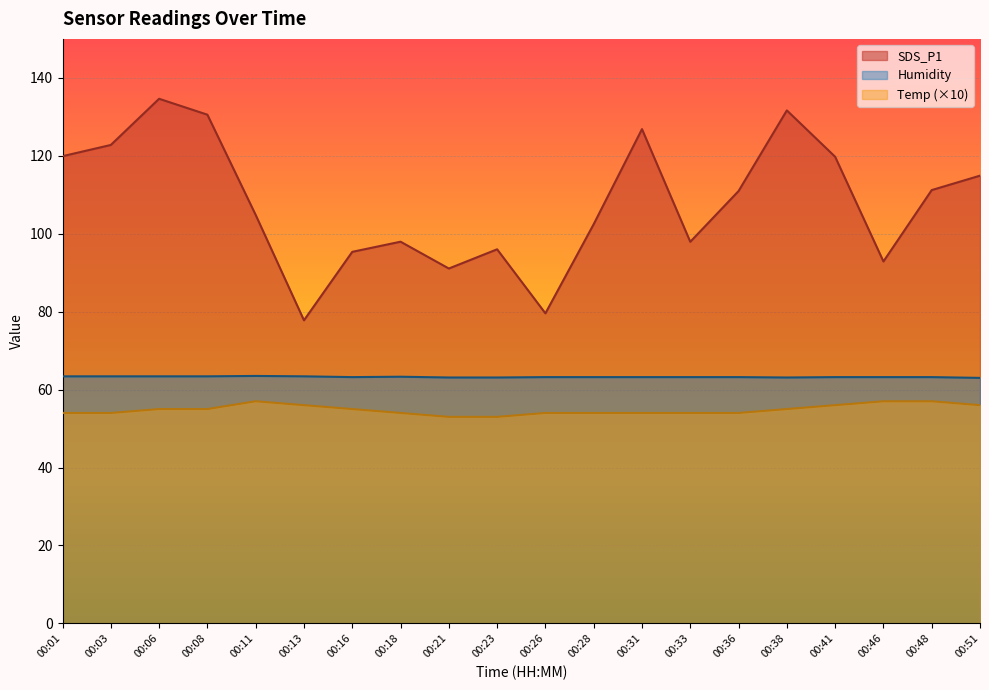

Reading left to right, list all the values displayed in this chart.

SDS_P1: 119.9	122.8	134.6	130.6	104.8	77.8	95.3	98.0	91.1	96.0	79.6	102.5	126.8	97.9	111.0	131.7	119.8	92.9	111.2	114.9
Temp: 54.0	54.0	55.0	55.0	57.0	56.0	55.0	54.0	53.0	53.0	54.0	54.0	54.0	54.0	54.0	55.0	56.0	57.0	57.0	56.0
Humidity: 63.4	63.4	63.4	63.4	63.5	63.4	63.2	63.3	63.1	63.1	63.2	63.2	63.2	63.2	63.2	63.1	63.2	63.2	63.2	63.0